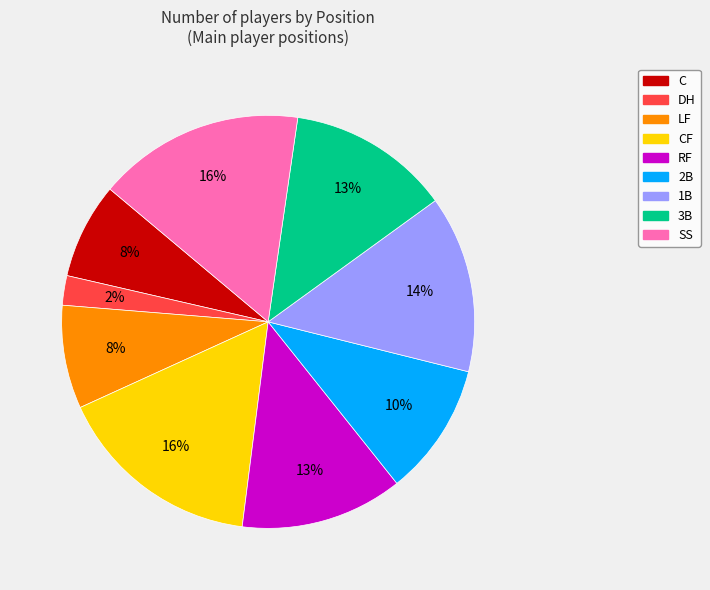

What is the smallest slice in the pie chart?

DH